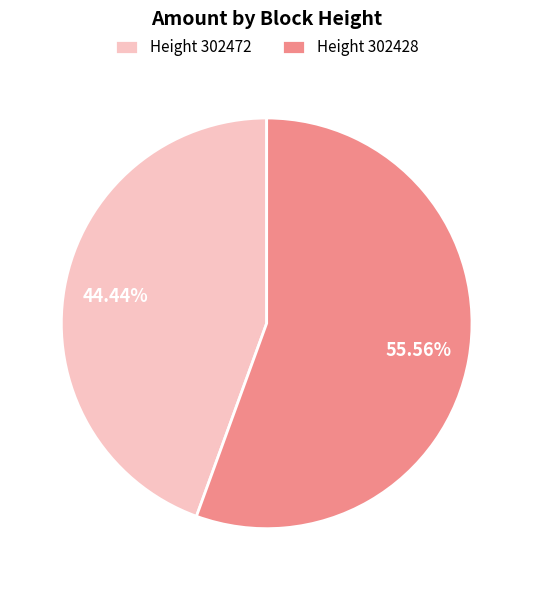

How many segments does this pie chart have?

2